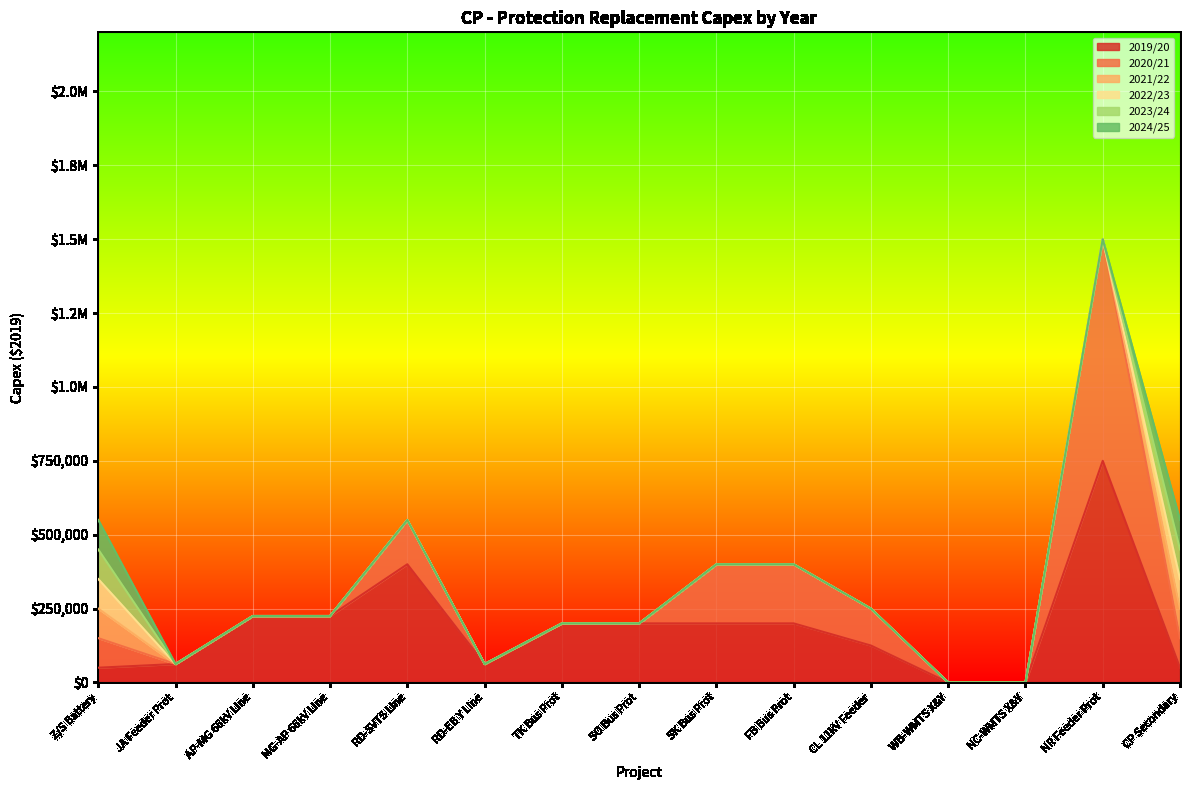

At SO Bus Prot, list the series in order from smallest to largest.

2020/21, 2021/22, 2022/23, 2023/24, 2024/25, 2019/20